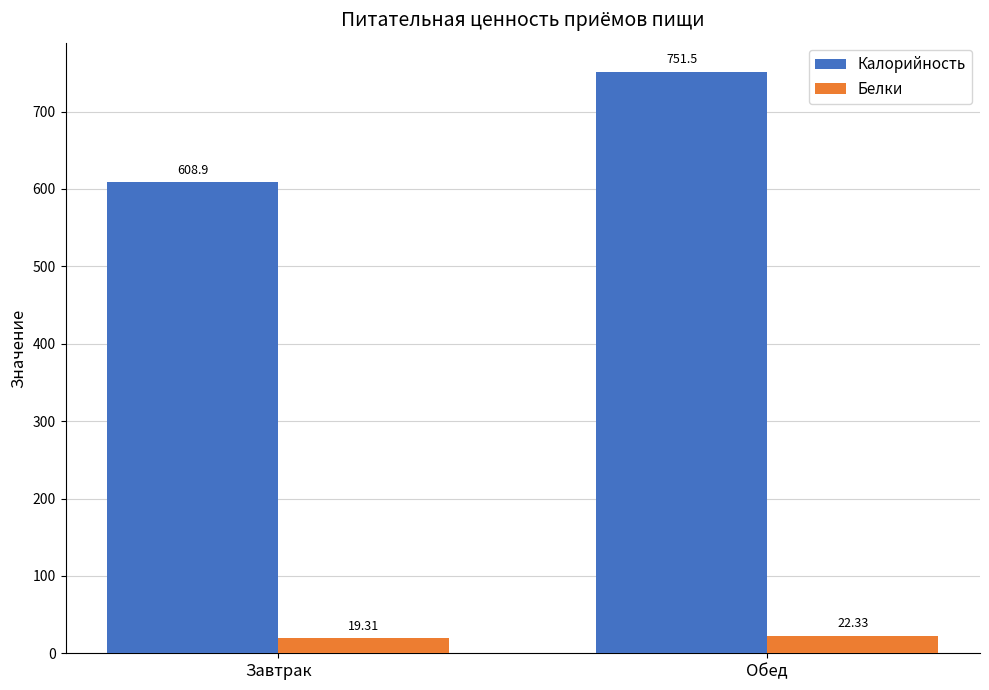

At how many categories does at least one series exceed 745?

1